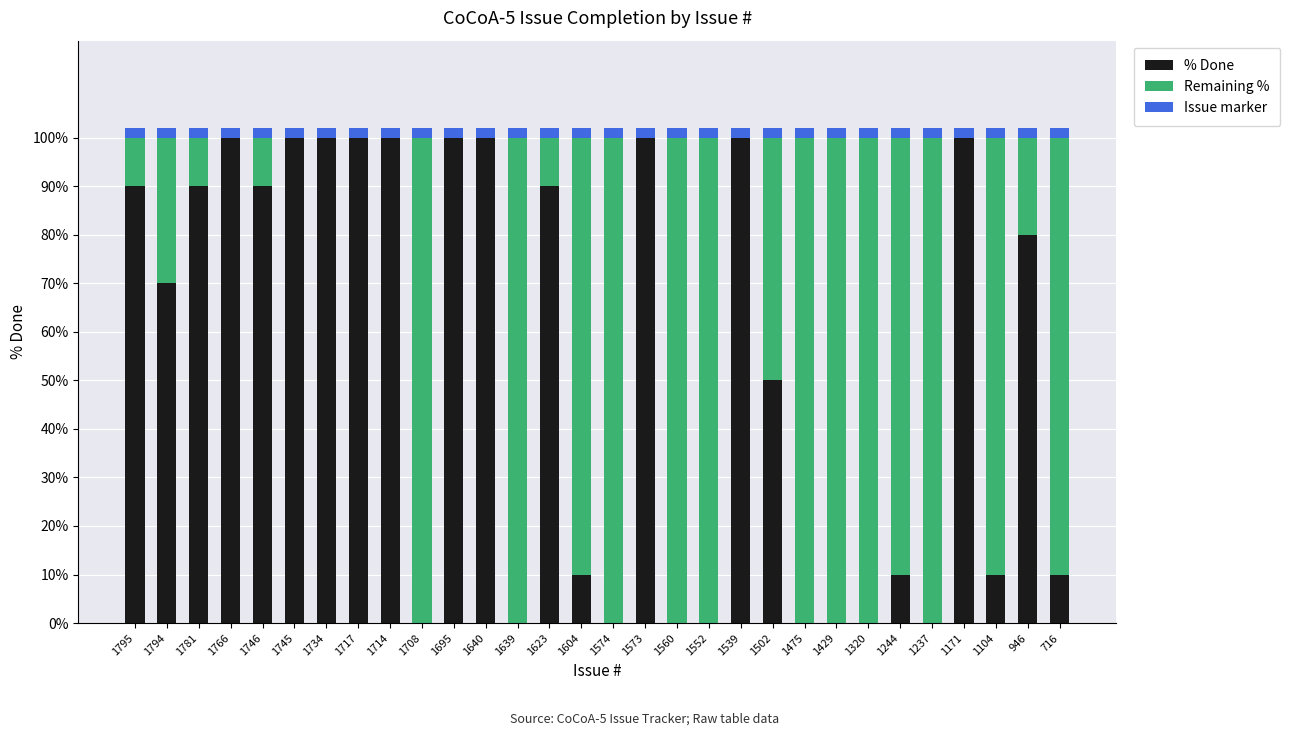

The % Done series shows 10 at 1104. True or false?

True